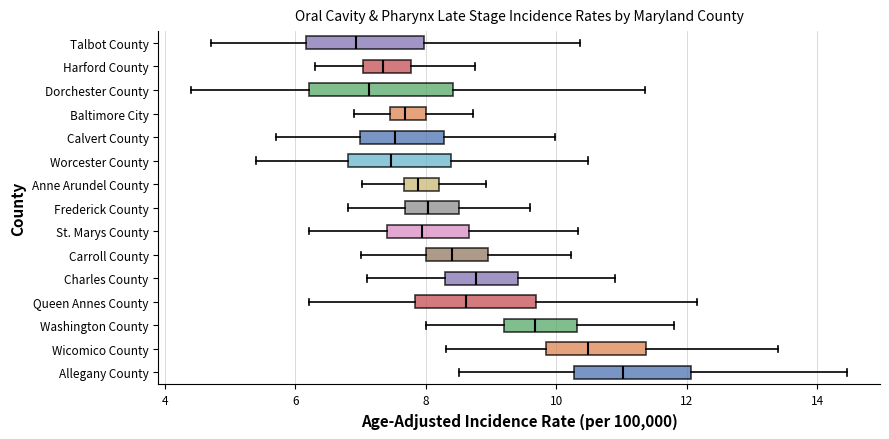

Reading bottom to top, read every box against the x-axis: the position of its median line, the range the box covers, and the ends of its whiskers. The values are not printed on the chart, so give them approximately, as read against the axis.

Allegany County: median 11.0, box 10.2 to 12.0, whiskers 8.6 to 14.4
Wicomico County: median 10.4, box 9.8 to 11.4, whiskers 8.4 to 13.4
Washington County: median 9.6, box 9.2 to 10.4, whiskers 8.0 to 11.8
Queen Annes County: median 8.6, box 7.8 to 9.6, whiskers 6.2 to 12.2
Charles County: median 8.8, box 8.2 to 9.4, whiskers 7.2 to 10.8
Carroll County: median 8.4, box 8.0 to 9.0, whiskers 7.0 to 10.2
St. Marys County: median 8.0, box 7.4 to 8.6, whiskers 6.2 to 10.4
Frederick County: median 8.0, box 7.6 to 8.6, whiskers 6.8 to 9.6
Anne Arundel County: median 7.8, box 7.6 to 8.2, whiskers 7.0 to 9.0
Worcester County: median 7.4, box 6.8 to 8.4, whiskers 5.4 to 10.4
Calvert County: median 7.6, box 7.0 to 8.2, whiskers 5.8 to 10.0
Baltimore City: median 7.6, box 7.4 to 8.0, whiskers 7.0 to 8.8
Dorchester County: median 7.2, box 6.2 to 8.4, whiskers 4.4 to 11.4
Harford County: median 7.4, box 7.0 to 7.8, whiskers 6.4 to 8.8
Talbot County: median 7.0, box 6.2 to 8.0, whiskers 4.8 to 10.4